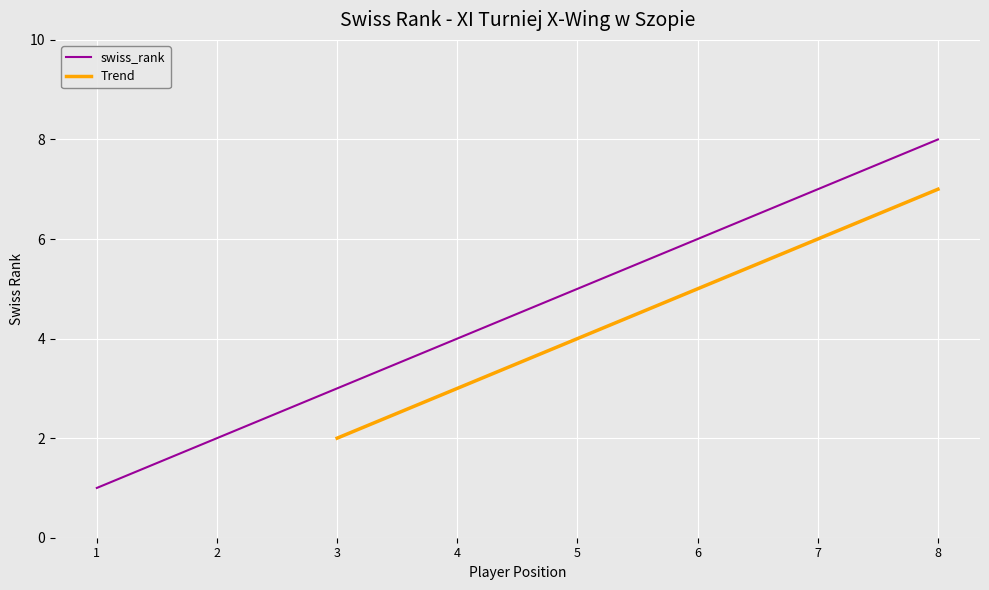

What is the ratio of the value at 4 to the value at 6?

0.7